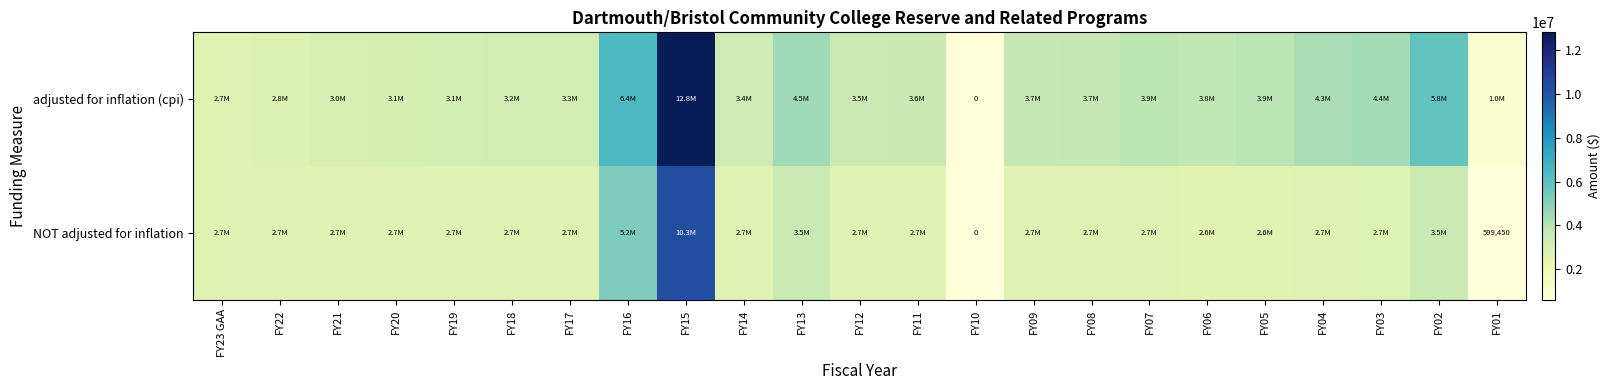

What is the average value of the row_0 series?

3910818